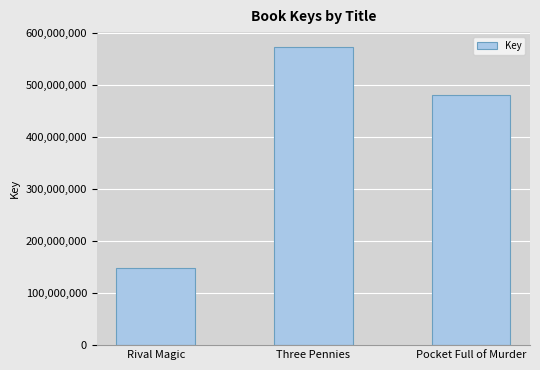

How many bars are there in total?

3